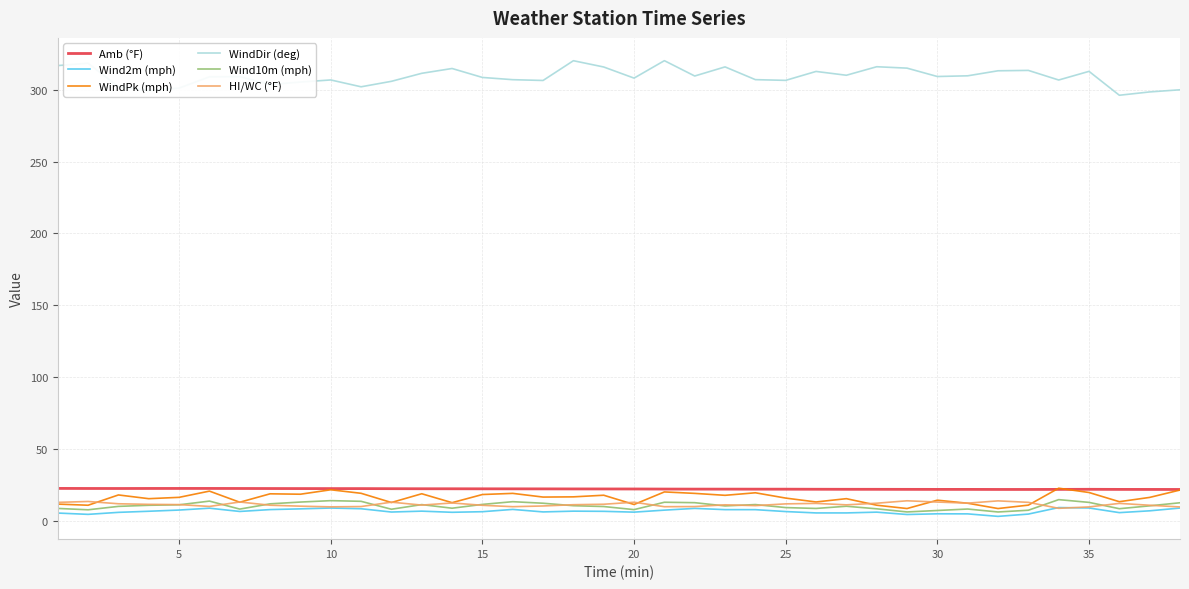

True or false: Amb (°F) and Wind2m (mph) cross at least once.

False